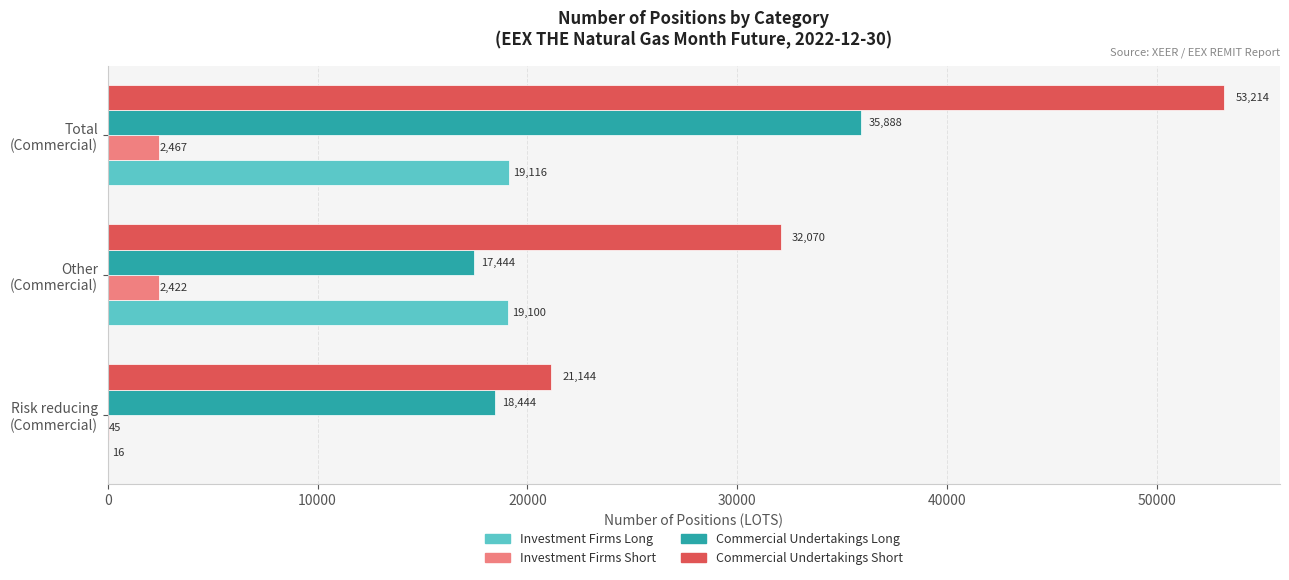

At which category is the sum across all series the highest?

Total
(Commercial)